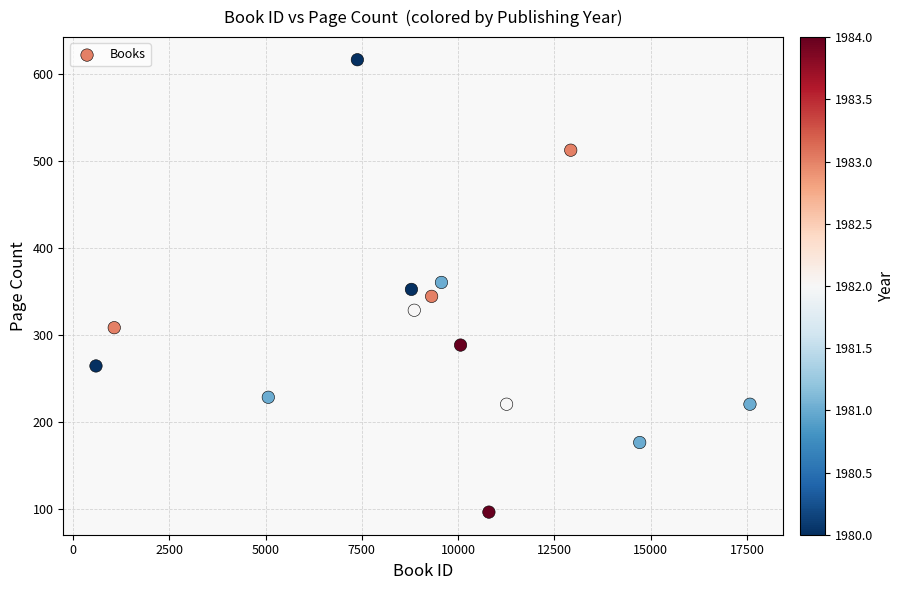

List the coordinates of all points as (Y, X) pairs, reading left to right.

(264, 599)  (308, 1073)  (228, 5072)  (616, 7384)  (352, 8787)  (328, 8861)  (344, 9311)  (360, 9566)  (288, 10062)  (96, 10798)  (220, 11257)  (512, 12922)  (176, 14712)  (220, 17574)